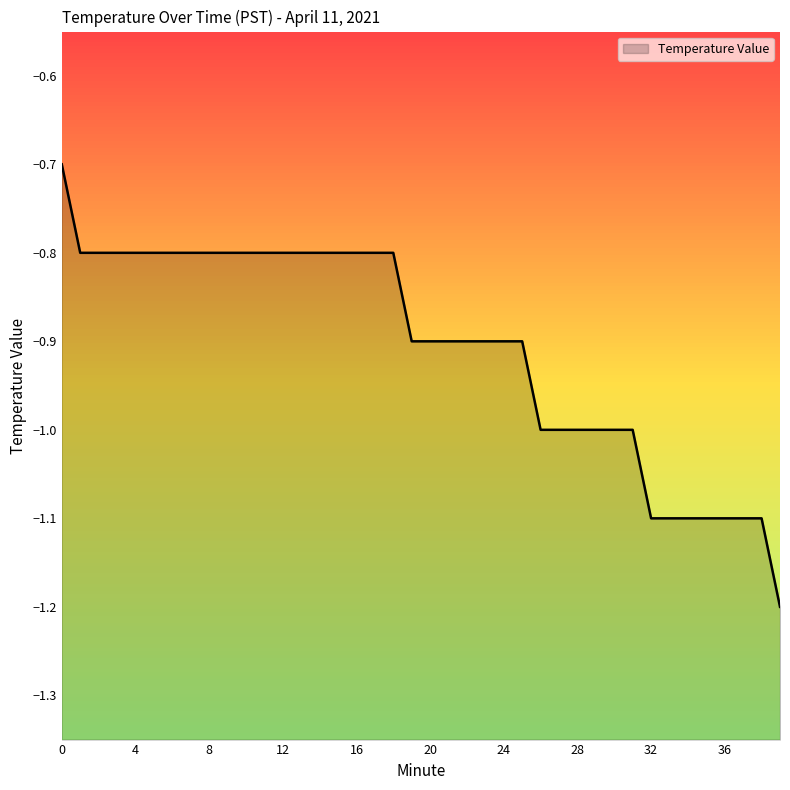

True or false: there are more than 1 points higher than both neighbors.

False